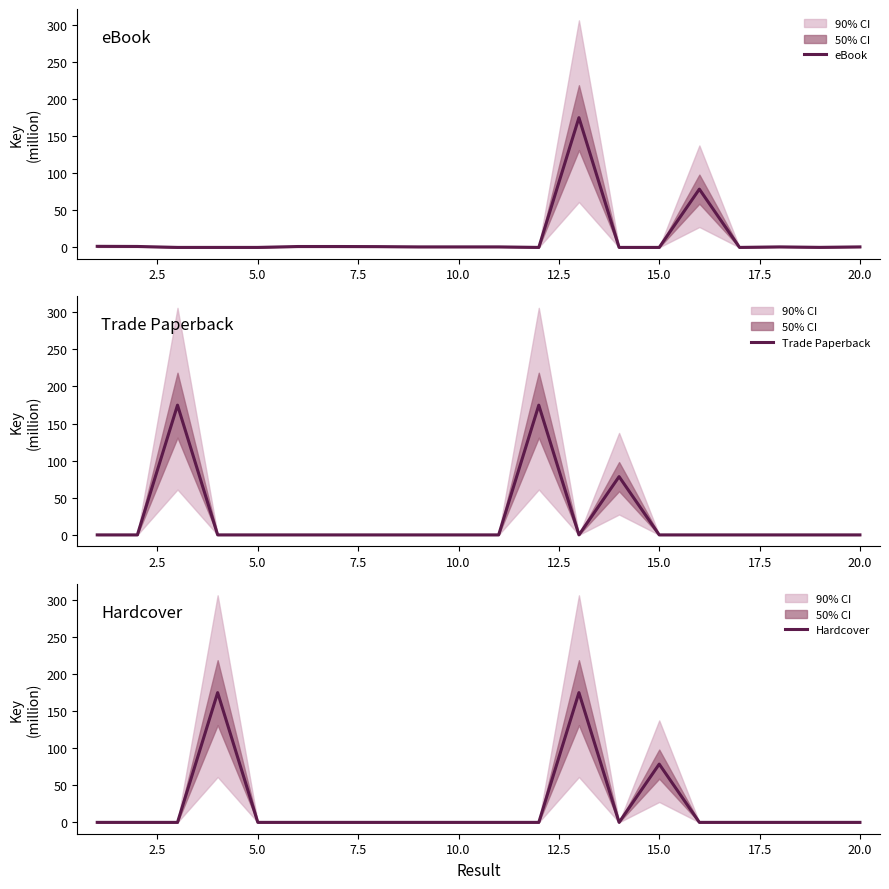

What is the difference between the maximum and minimum values in the Hardcover series?

174.7